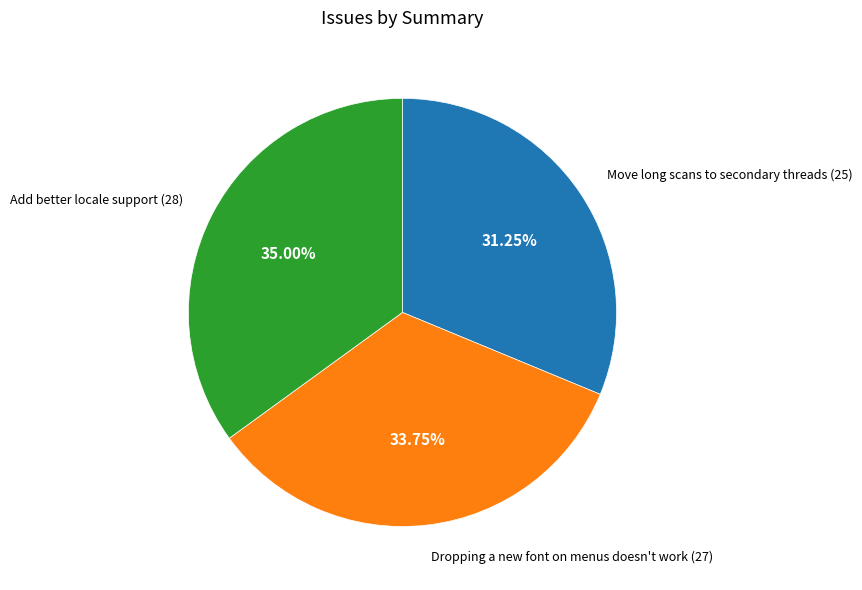

Is there any slice that represents more than half of the pie?

No